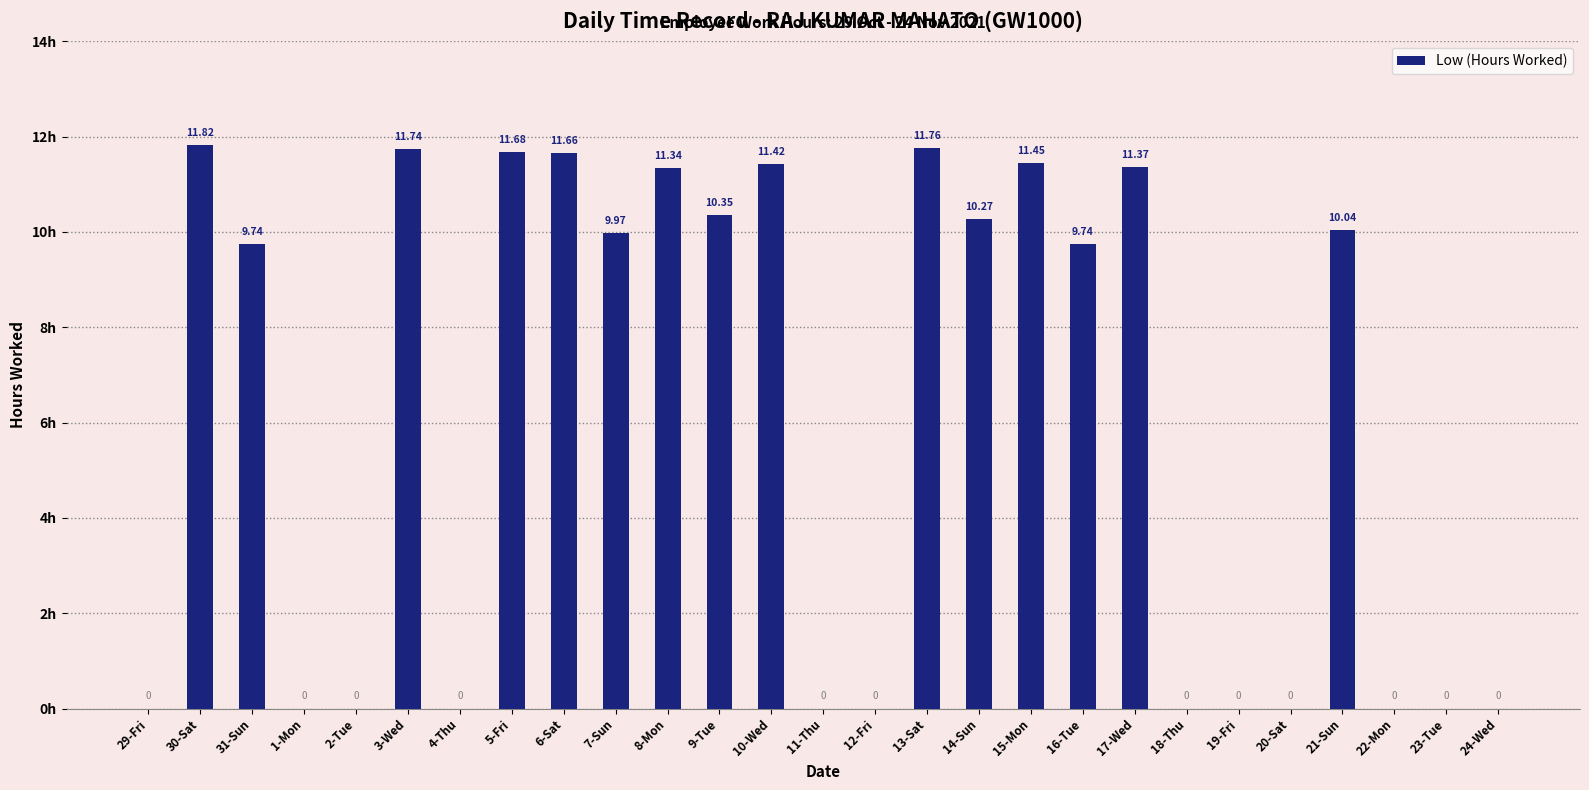

True or false: the data shows 3.9 at 18-Thu.

False